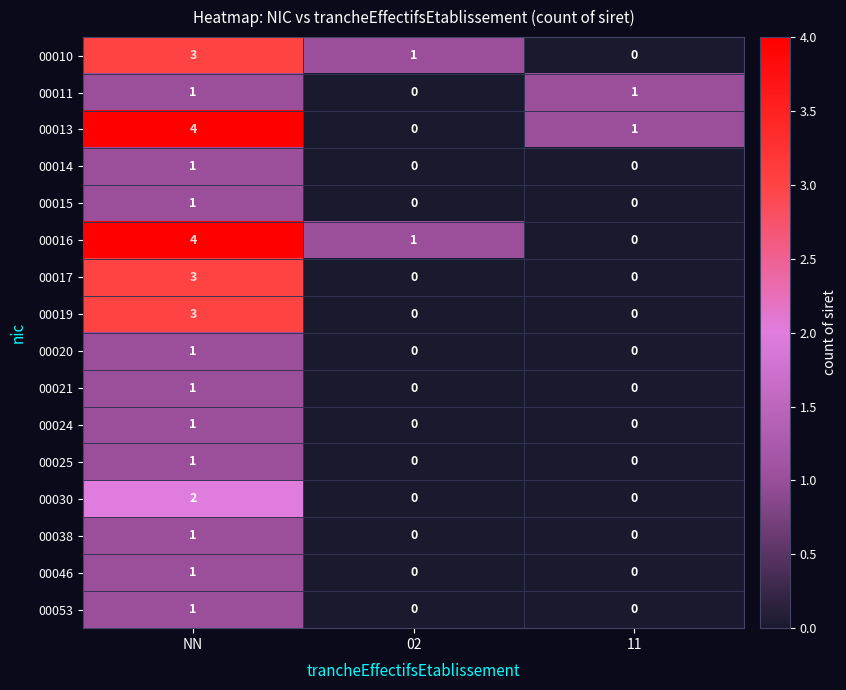

True or false: 00046 has a value of 1 at 11.

False